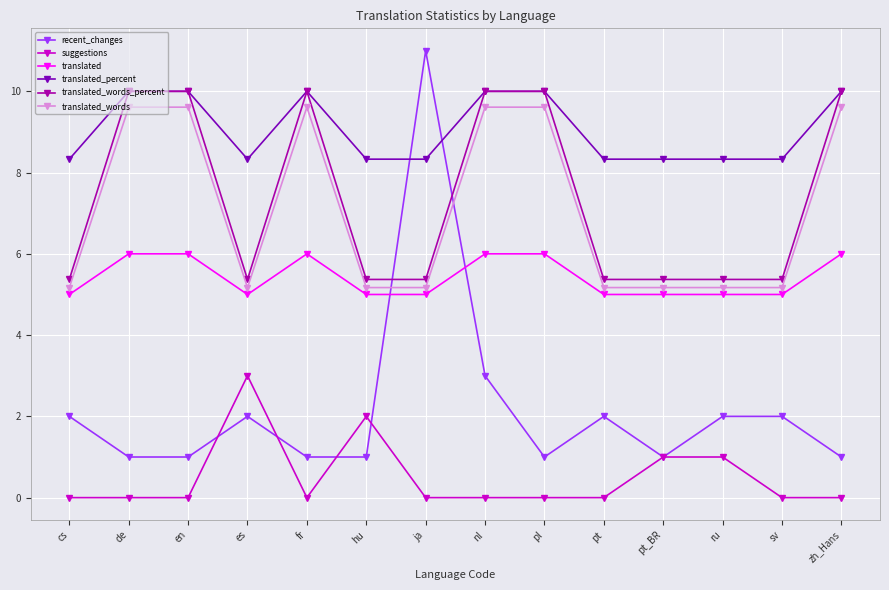

What is the spread (max minus min) of values at fr?

10.0